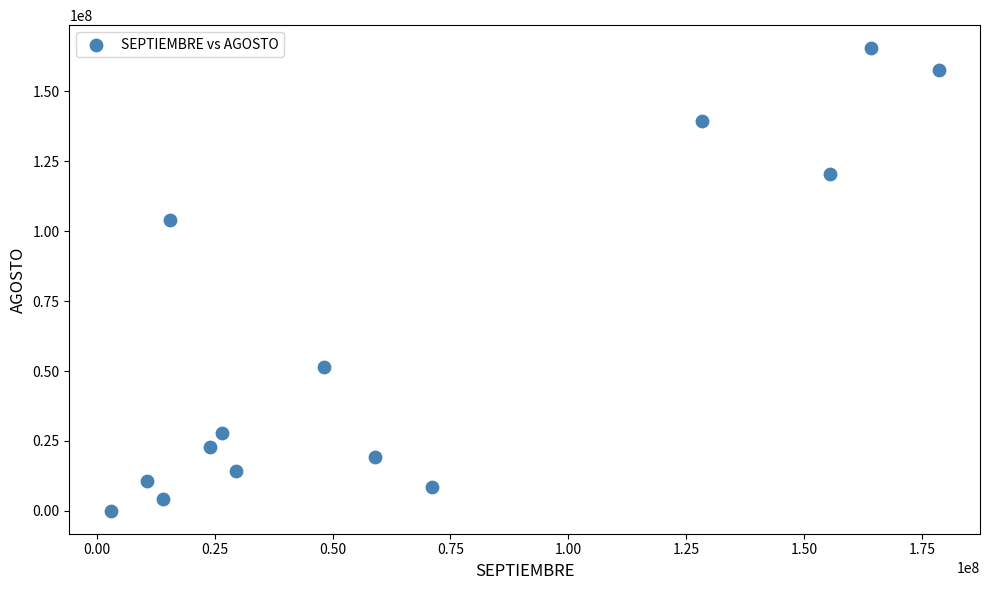

What is the range of X values (max minus min)?

175461507.6